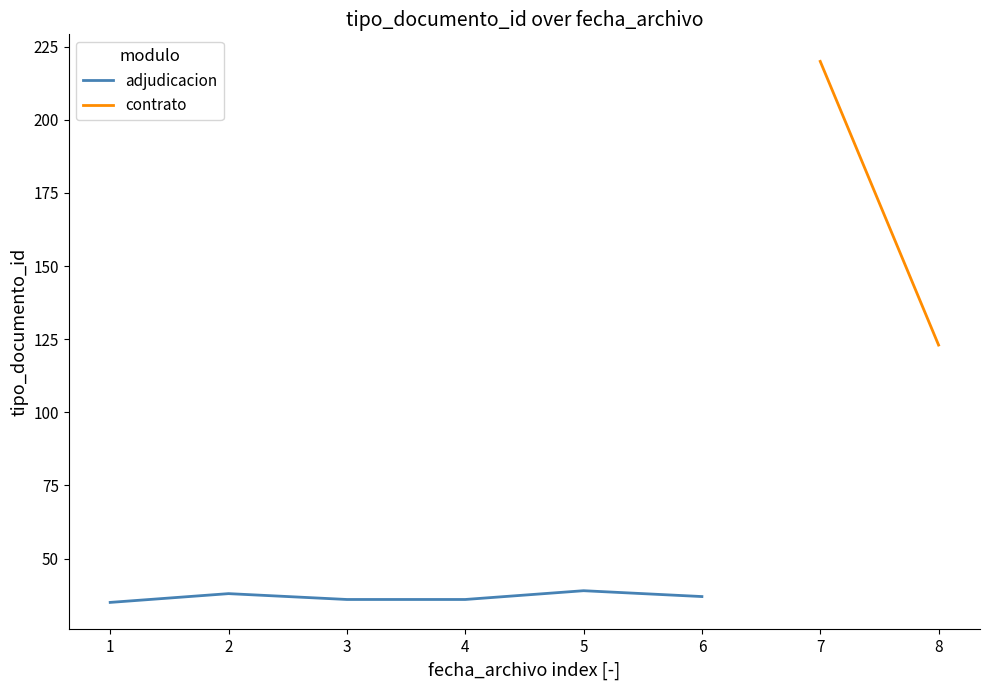

What is the minimum value for adjudicacion?

35